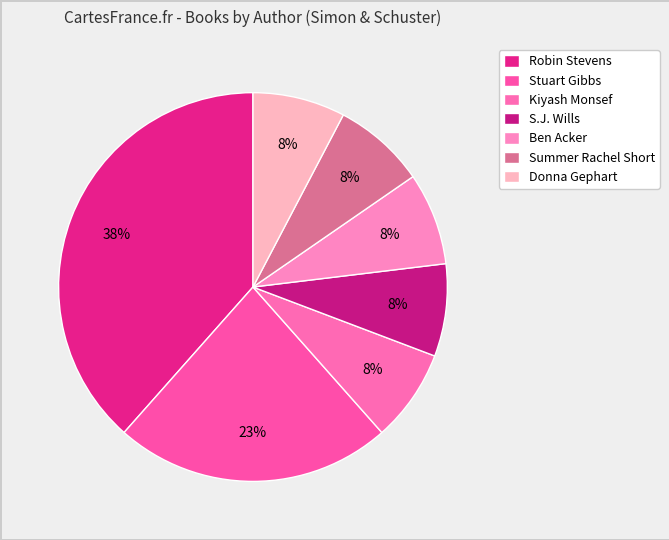

What is the largest slice in the pie chart?

Robin Stevens